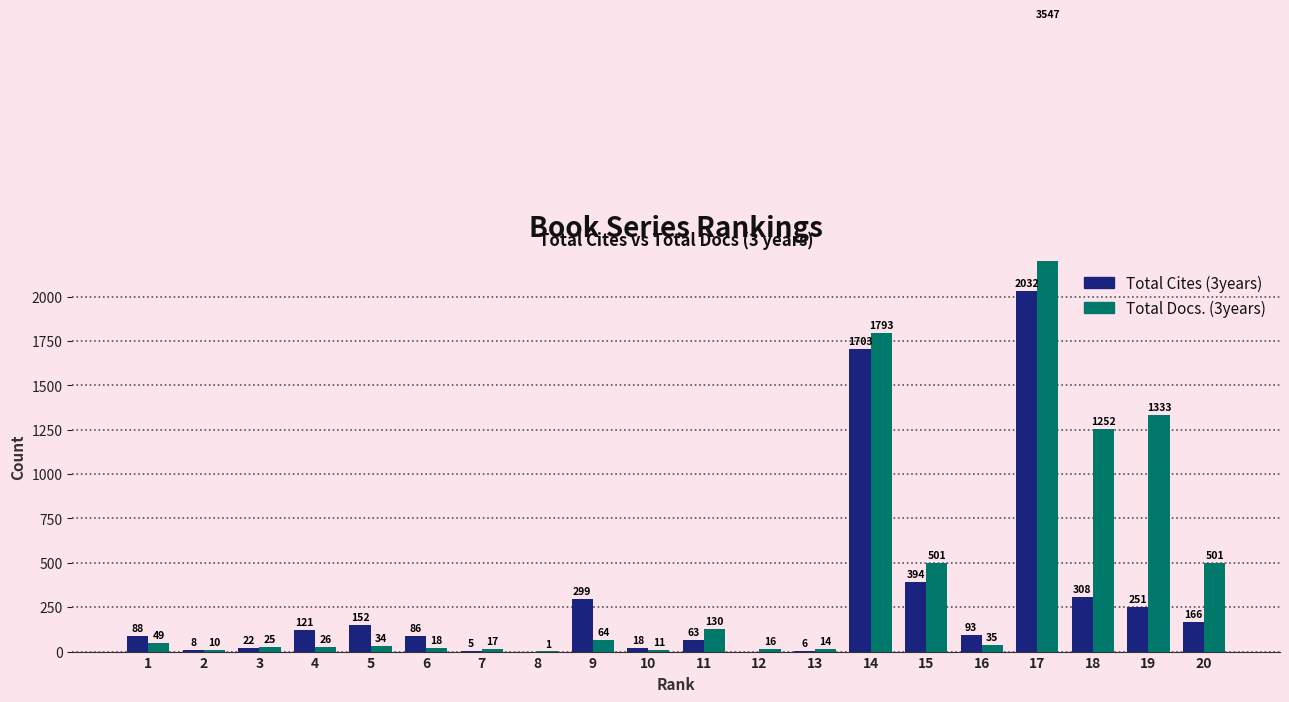

Reading right to left, list all the values displayed in this chart.

Total Cites (3years): 20=166	19=251	18=308	17=2032	16=93	15=394	14=1703	13=6	12=0	11=63	10=18	9=299	8=0	7=5	6=86	5=152	4=121	3=22	2=8	1=88
Total Docs. (3years): 20=501	19=1333	18=1252	17=3547	16=35	15=501	14=1793	13=14	12=16	11=130	10=11	9=64	8=1	7=17	6=18	5=34	4=26	3=25	2=10	1=49